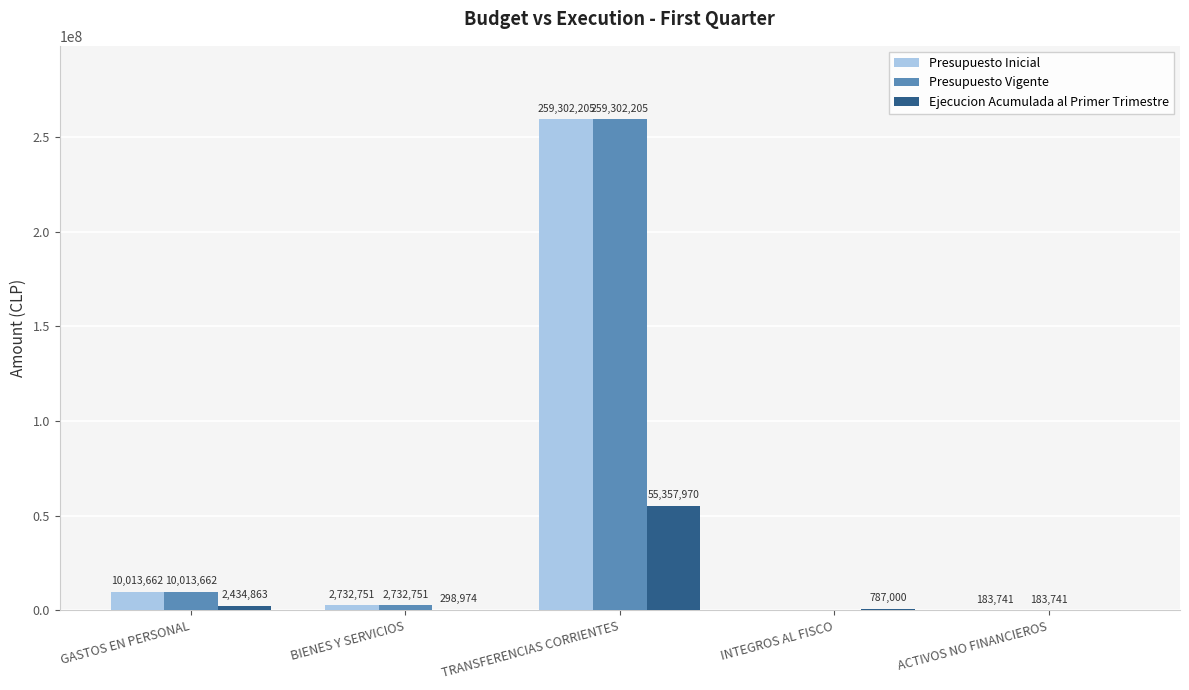

Are the bars horizontal?

No